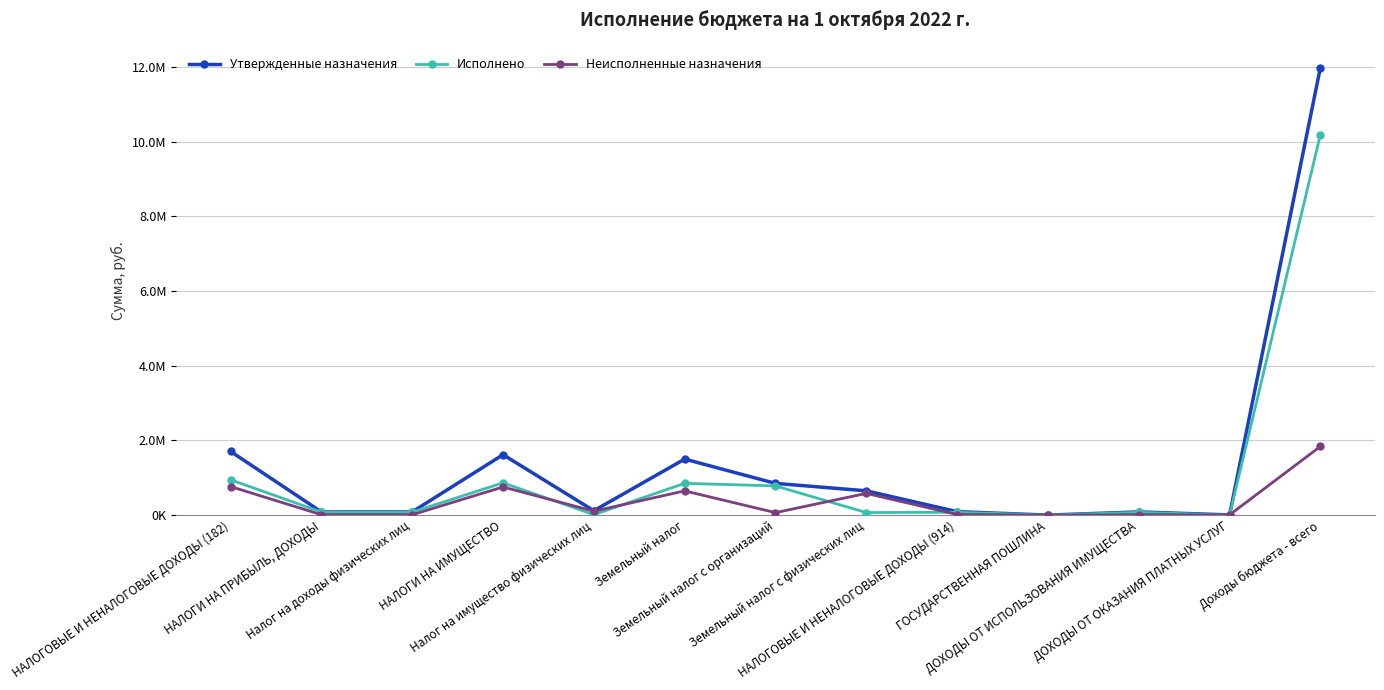

List the labels in order of Утвержденные назначения value, largest first.

Доходы бюджета - всего, НАЛОГОВЫЕ И НЕНАЛОГОВЫЕ ДОХОДЫ (182), НАЛОГИ НА ИМУЩЕСТВО, Земельный налог, Земельный налог с организаций, Земельный налог с физических лиц, Налог на имущество физических лиц, НАЛОГОВЫЕ И НЕНАЛОГОВЫЕ ДОХОДЫ (914), НАЛОГИ НА ПРИБЫЛЬ, ДОХОДЫ, Налог на доходы физических лиц, ДОХОДЫ ОТ ИСПОЛЬЗОВАНИЯ ИМУЩЕСТВА, ДОХОДЫ ОТ ОКАЗАНИЯ ПЛАТНЫХ УСЛУГ, ГОСУДАРСТВЕННАЯ ПОШЛИНА